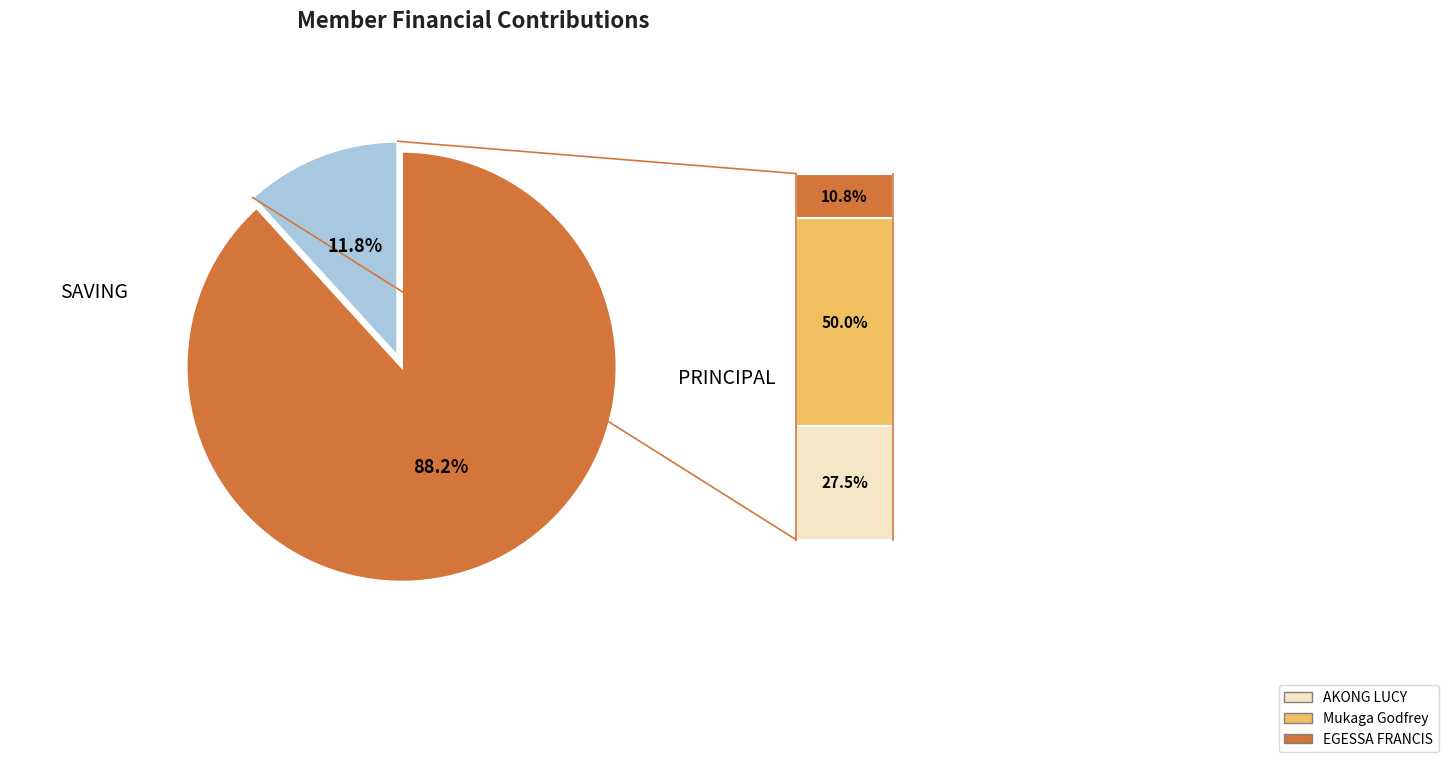

To the nearest percent, what is the difference between the largest and smallest slice percentages?

76%